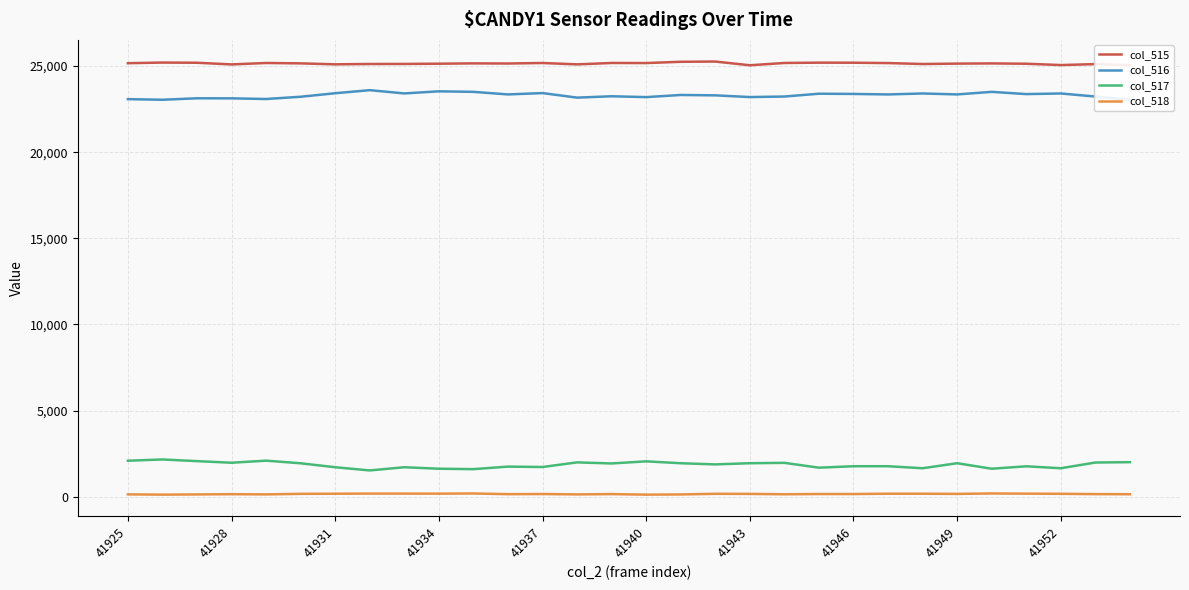

True or false: col_516 and col_515 intersect in this chart.

False